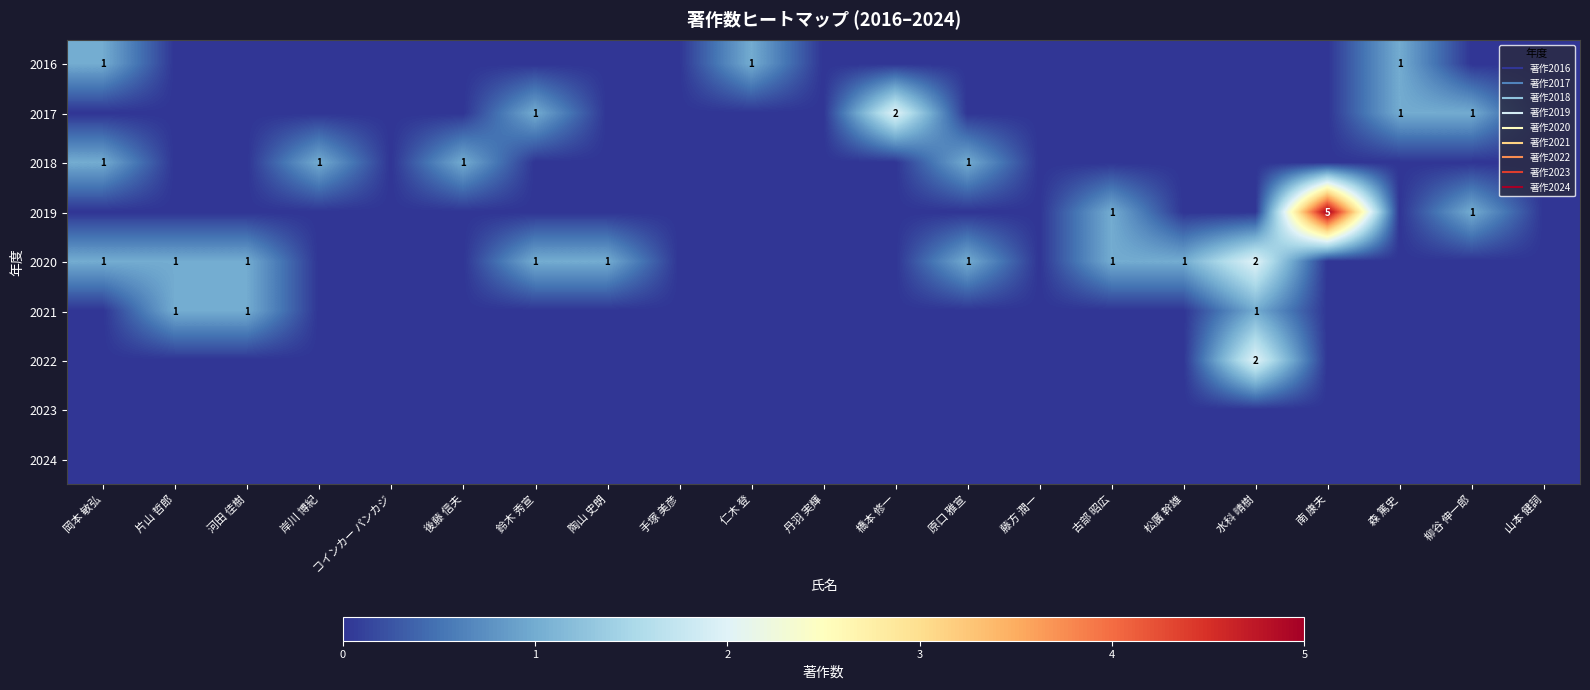

The value of 2016 at 陶山 史朗 is 0. True or false?

True